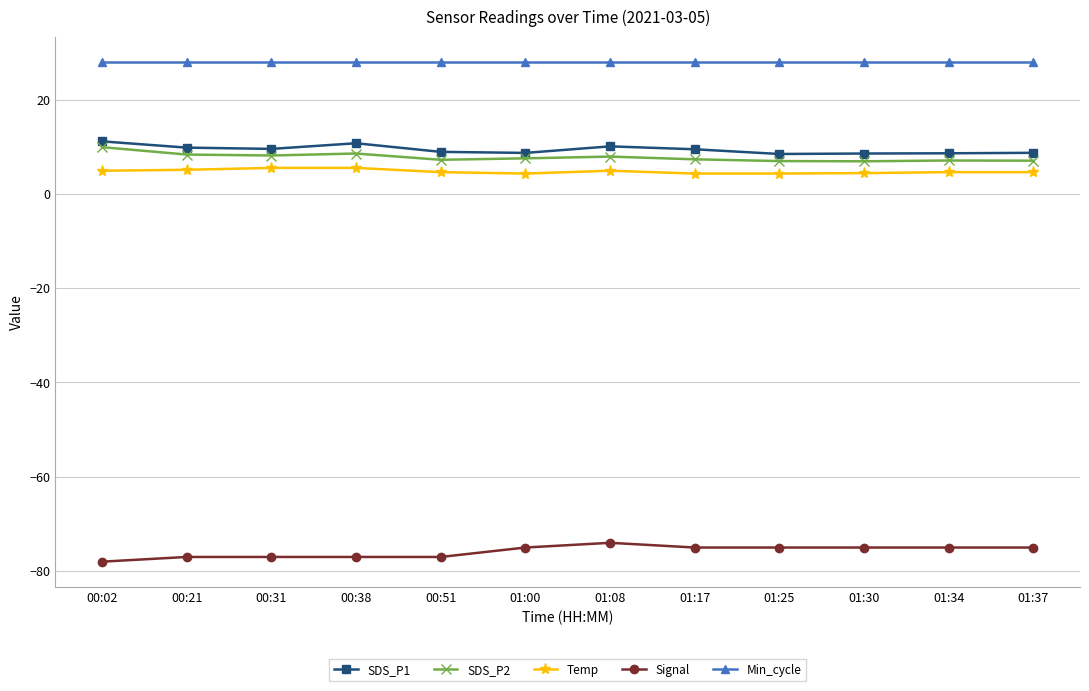

Is the value of Temp at 00:02 greater than the value of Signal at 00:38?

Yes